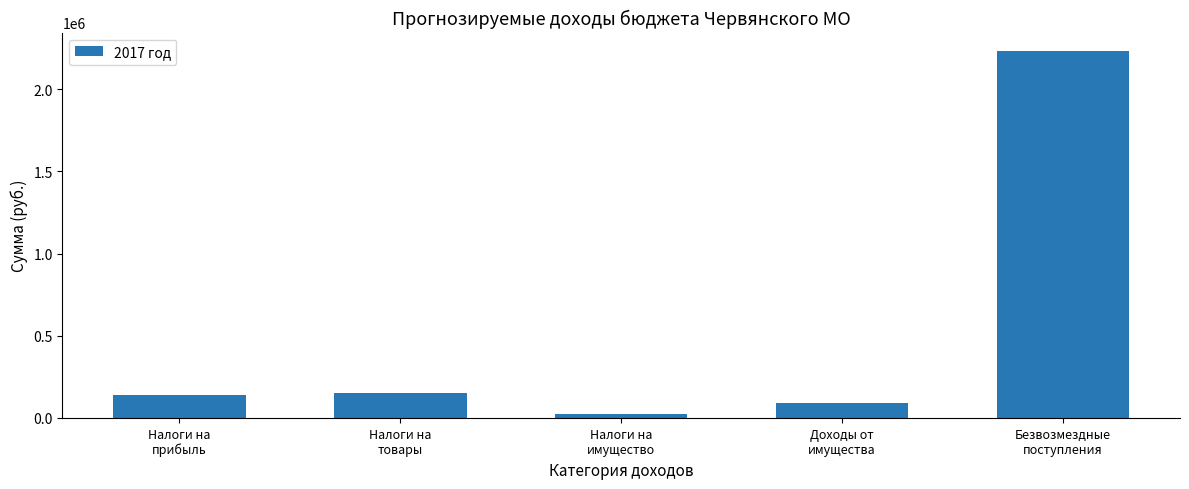

What is the approximate value at Налоги на
имущество?

24000